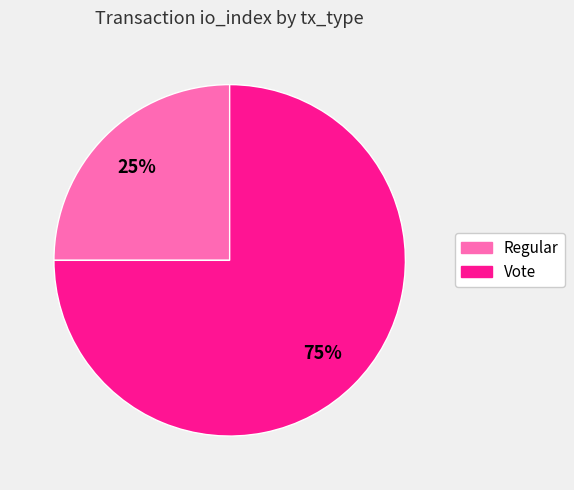

True or false: Vote accounts for 75% of the total.

True